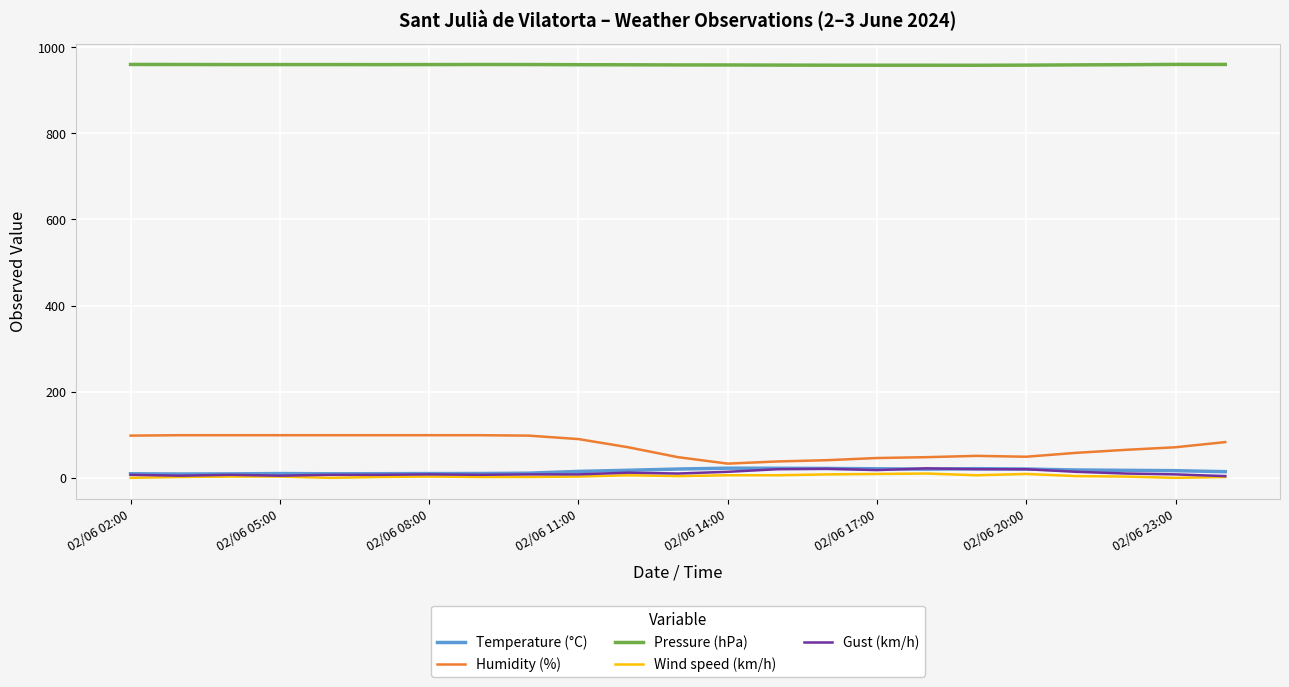

Does the chart display data point markers on the line(s)?

No